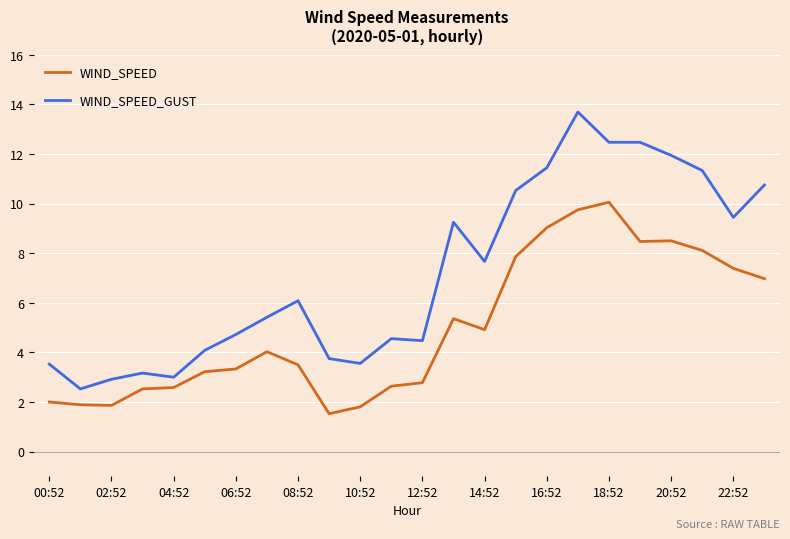

Which series has the largest total across all categories?

WIND_SPEED_GUST